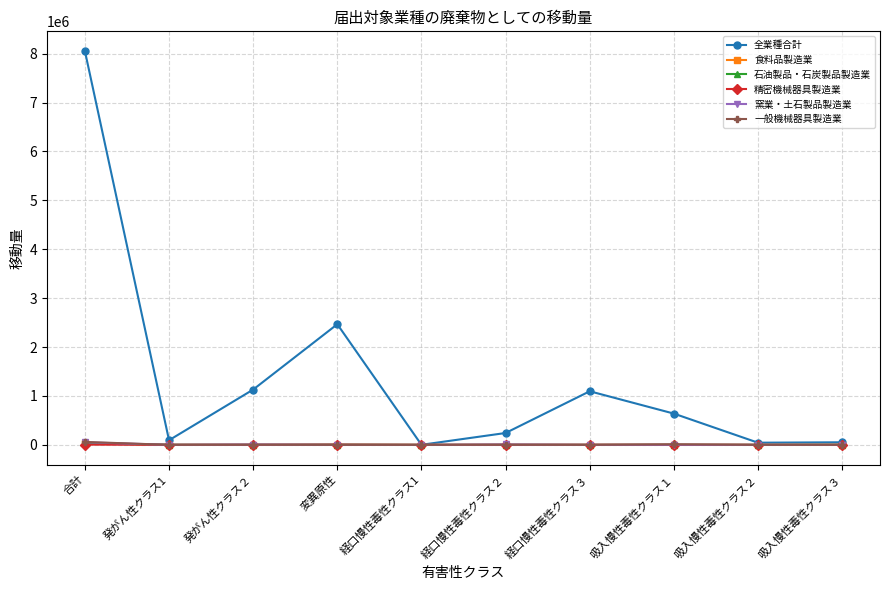

At which category does the chart reach its peak across all series?

合計